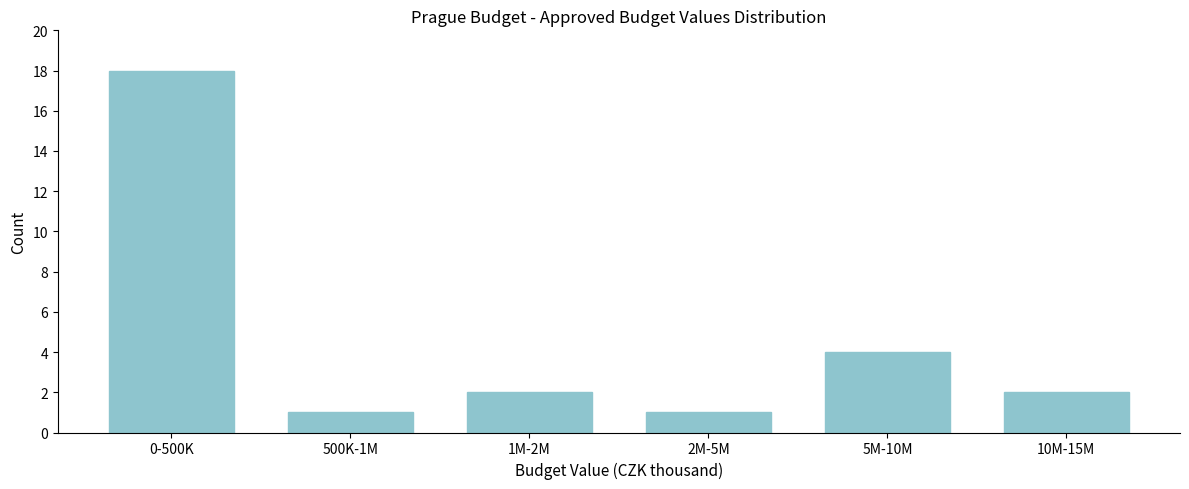

Reading left to right, what are all the values shown in this chart?

0-500K=18	500K-1M=1	1M-2M=2	2M-5M=1	5M-10M=4	10M-15M=2